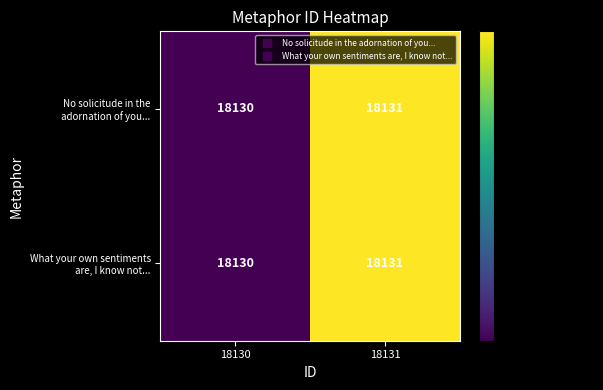

What is the total value across all series at 18131?

36262